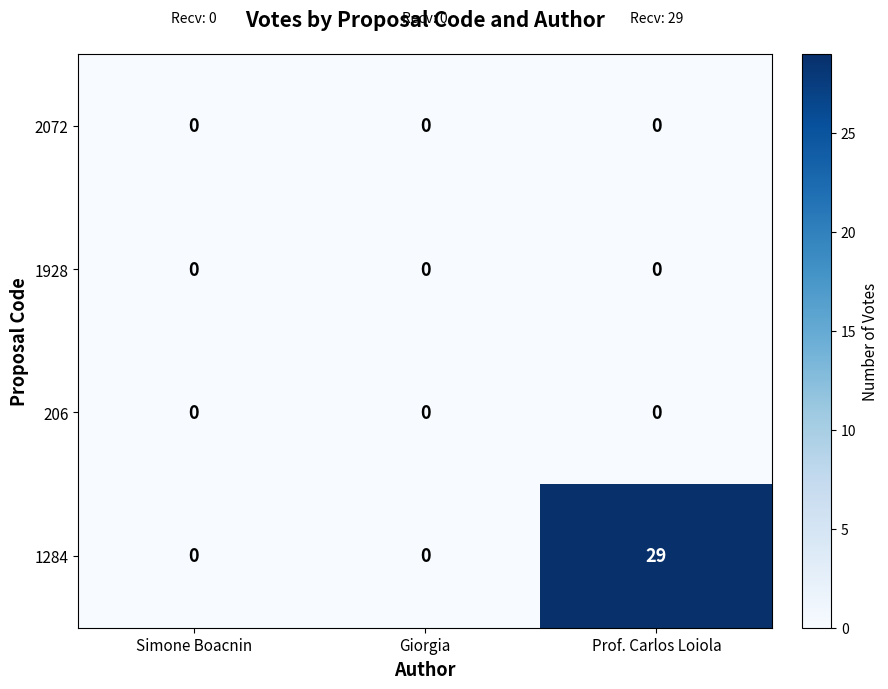

Reading left to right, what are all the values shown in this chart?

2072: 0	0	0
1928: 0	0	0
206: 0	0	0
1284: 0	0	29